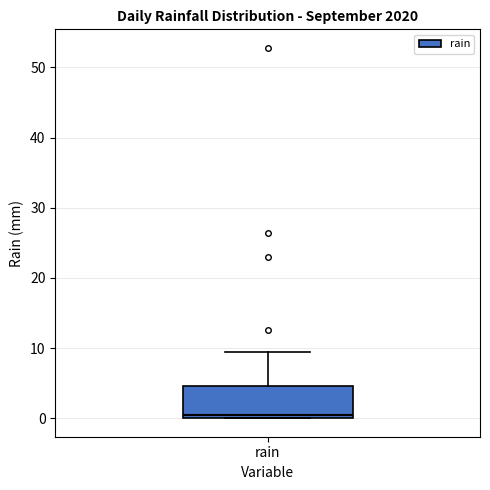

Read this box plot against the y-axis: the position of the median line, the range covered by the box, and the ends of both whiskers. The values are not printed on the chart, so give them approximately, as read against the axis.

median 0 (just above the box's lower edge), box 0 to 5, whiskers 0 to 9